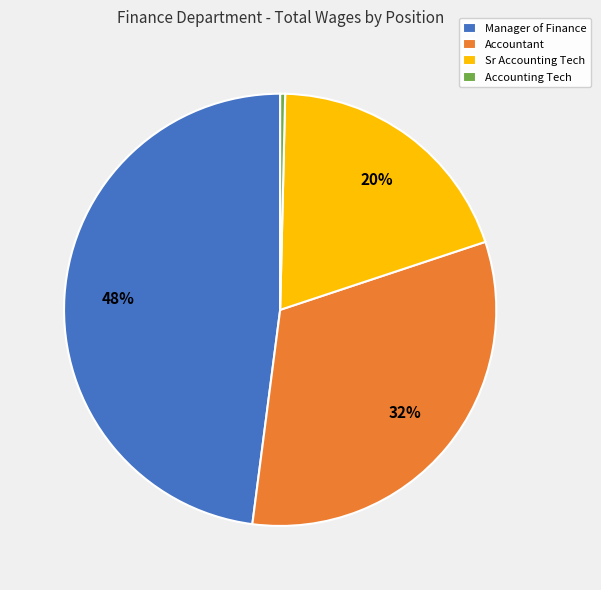

Is it true that Accounting Tech is 12% of the pie?

False